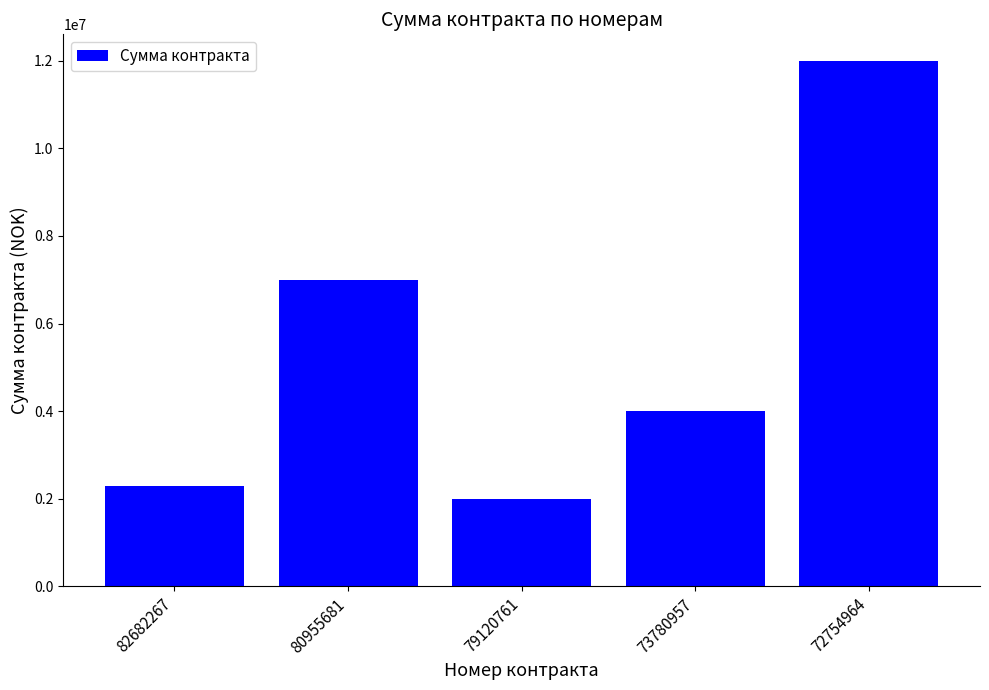

Which has a higher value, 73780957 or 82682267?

73780957